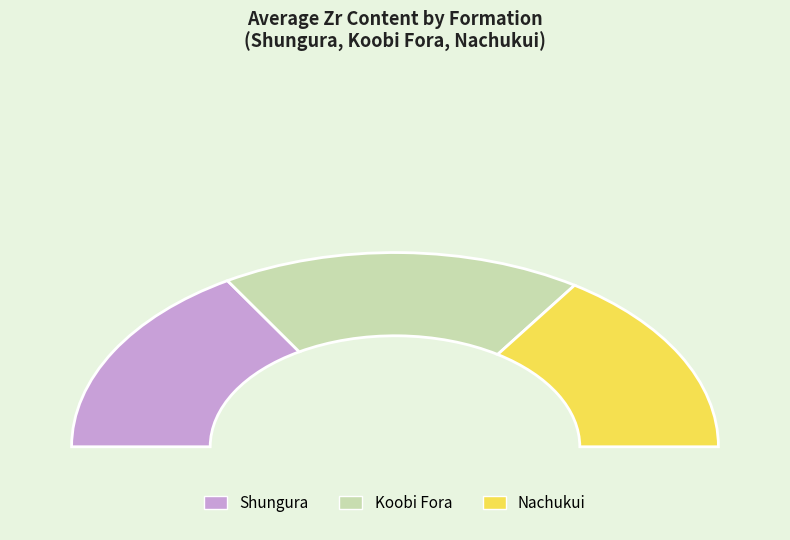

Which slice is the smallest?

Shungura